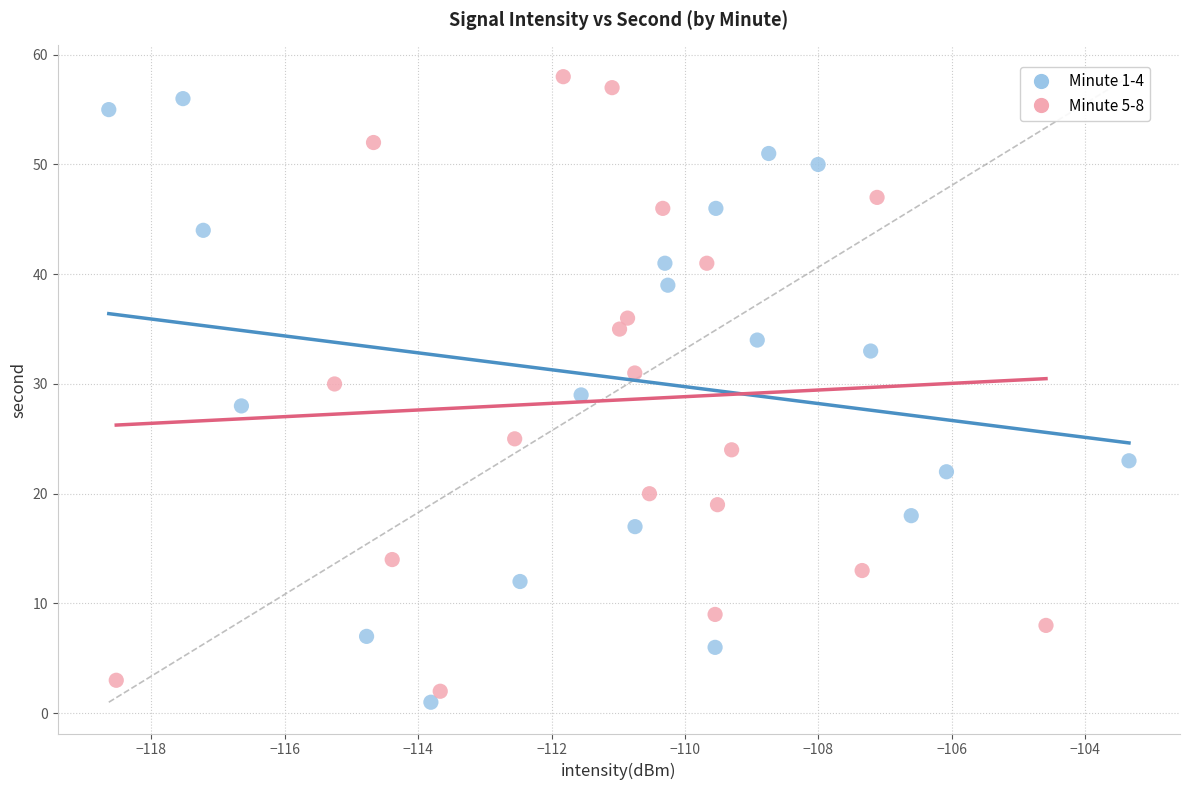

What are all the series names shown in the legend?

Minute 1-4, Minute 5-8